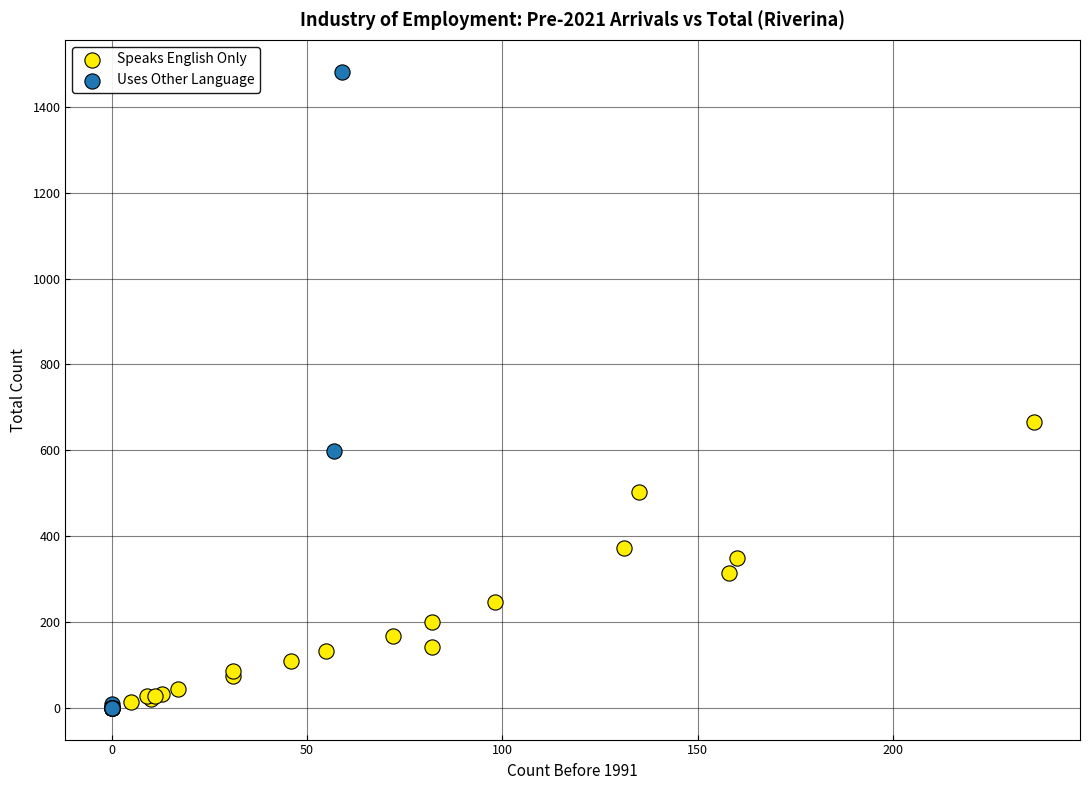

Which series has the widest spread of Y values?

Uses Other Language